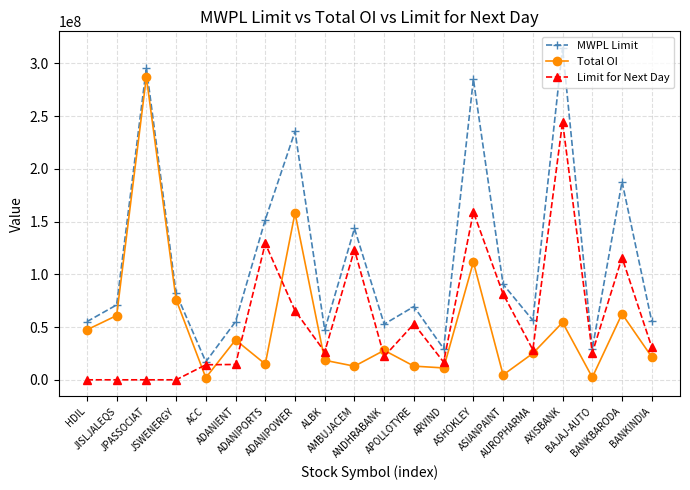

Where is the first local maximum for Total OI?

JPASSOCIAT